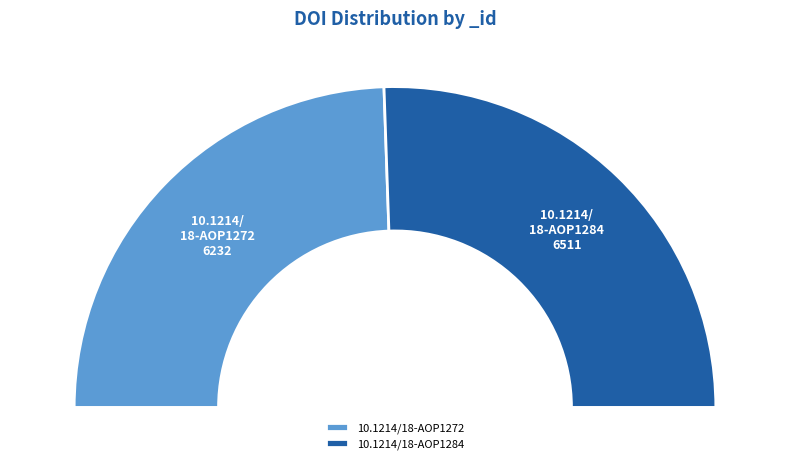

How many segments does this pie chart have?

2